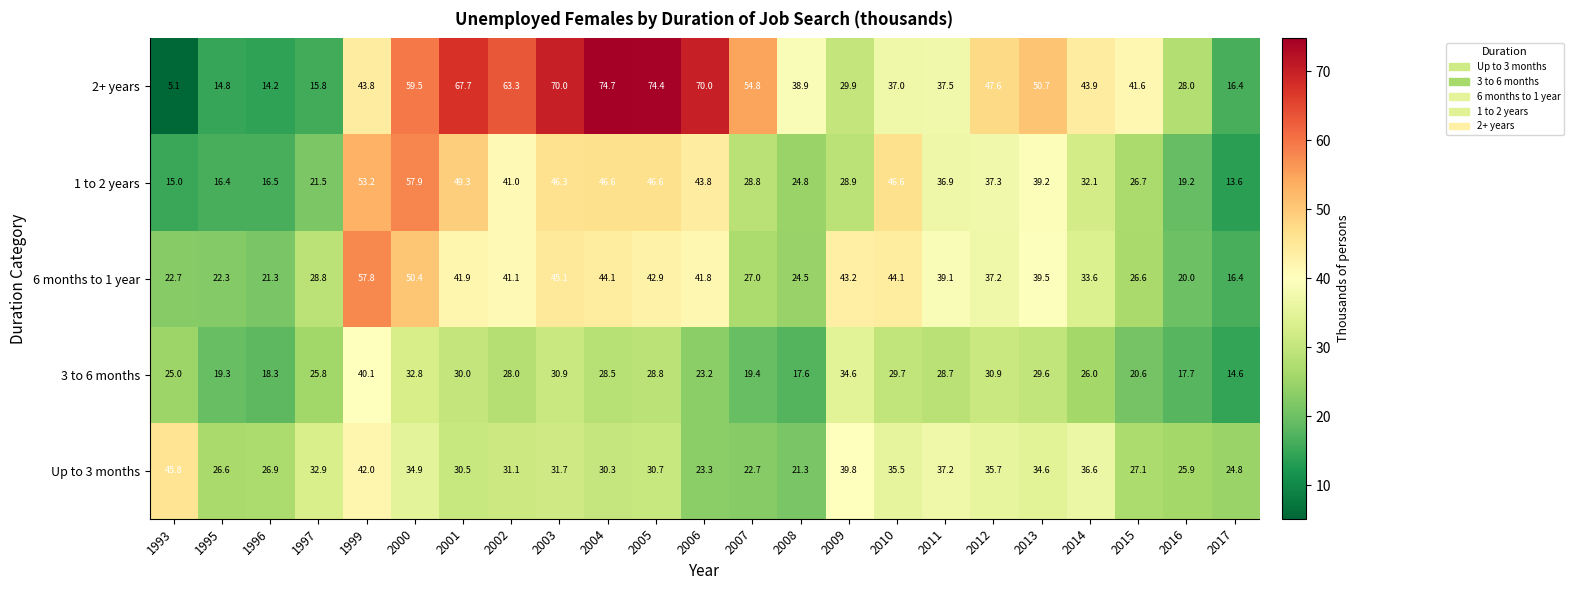

The 3 to 6 months series shows 25.8 at 1997. True or false?

True